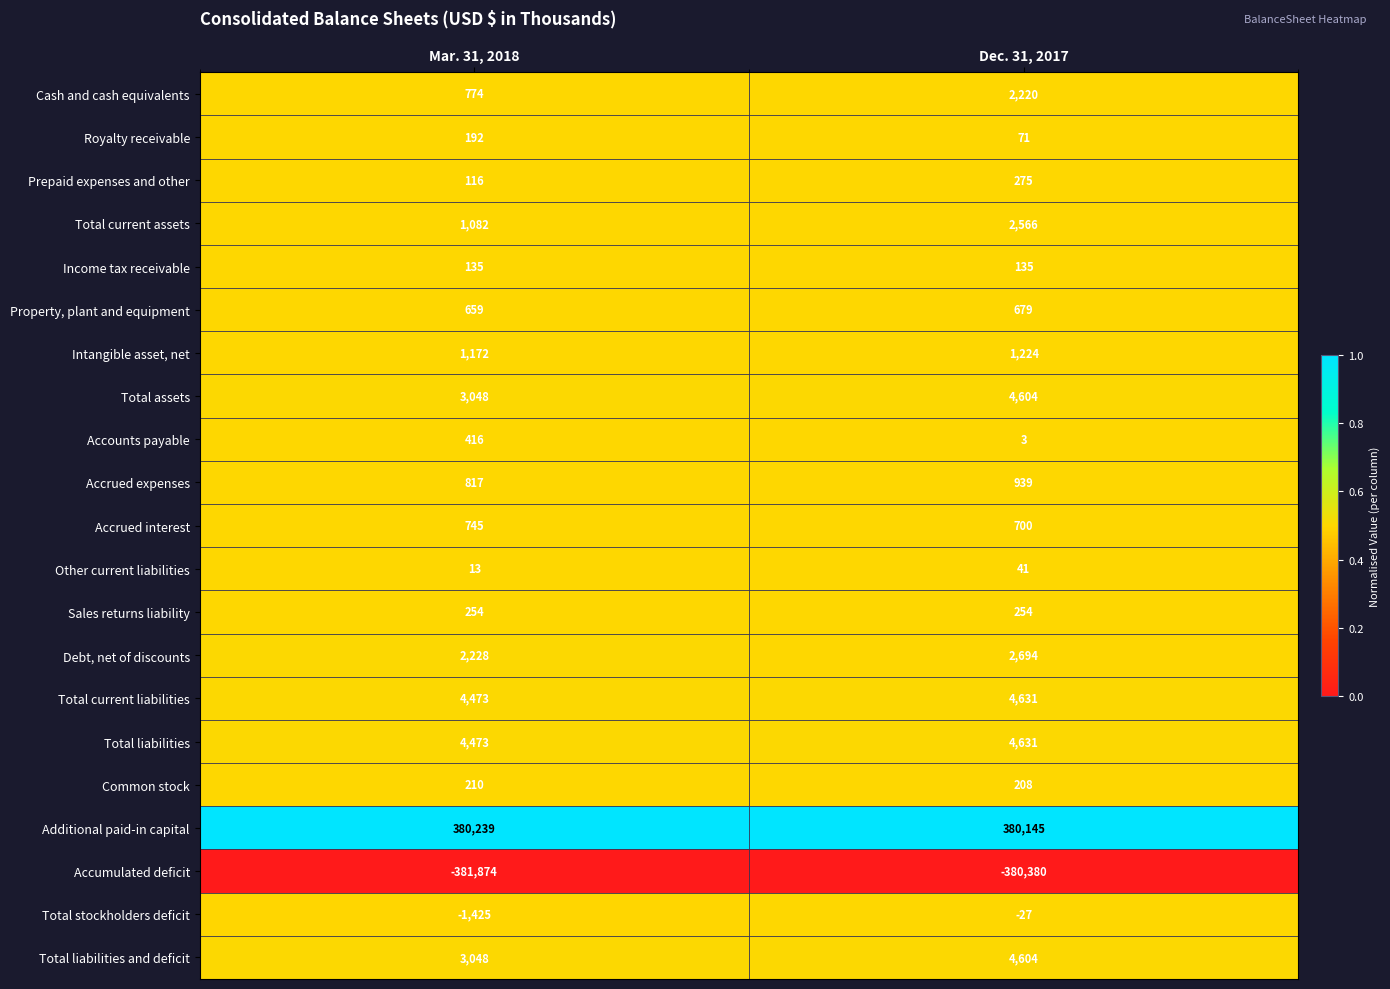

Where is Total current assets nearest to the value 1824?

Mar. 31, 2018